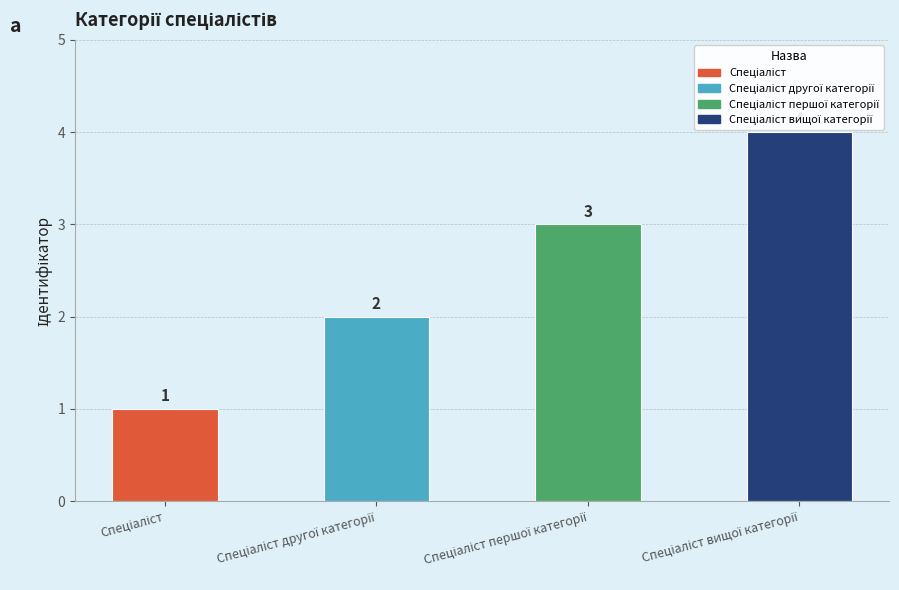

Reading left to right, list all the values displayed in this chart.

1	2	3	4